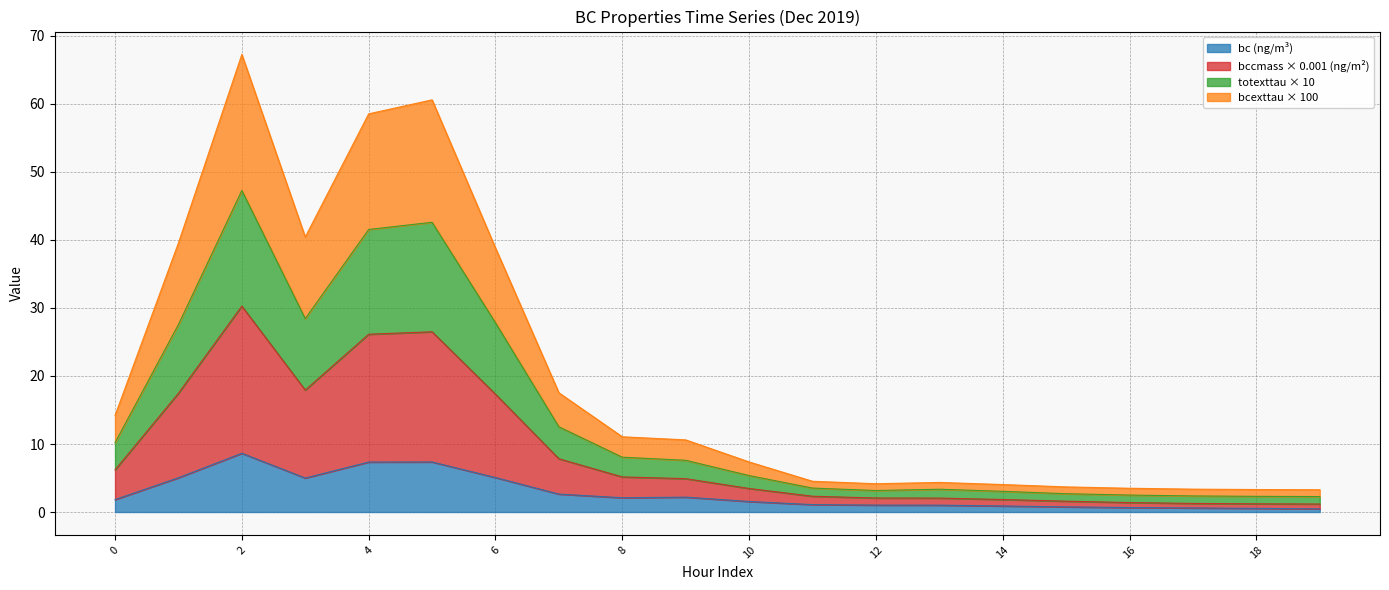

Count the number of categories in the chart.

20